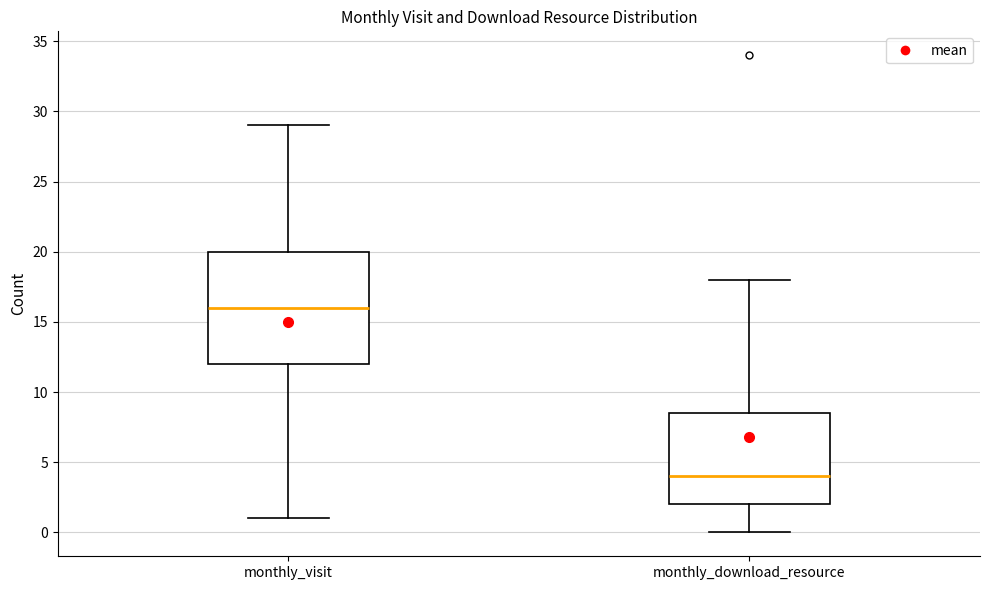

Where is the upper edge of the box for monthly_download_resource on the y-axis? The values are not printed on the chart, so give them approximately, as read against the axis.

8.5